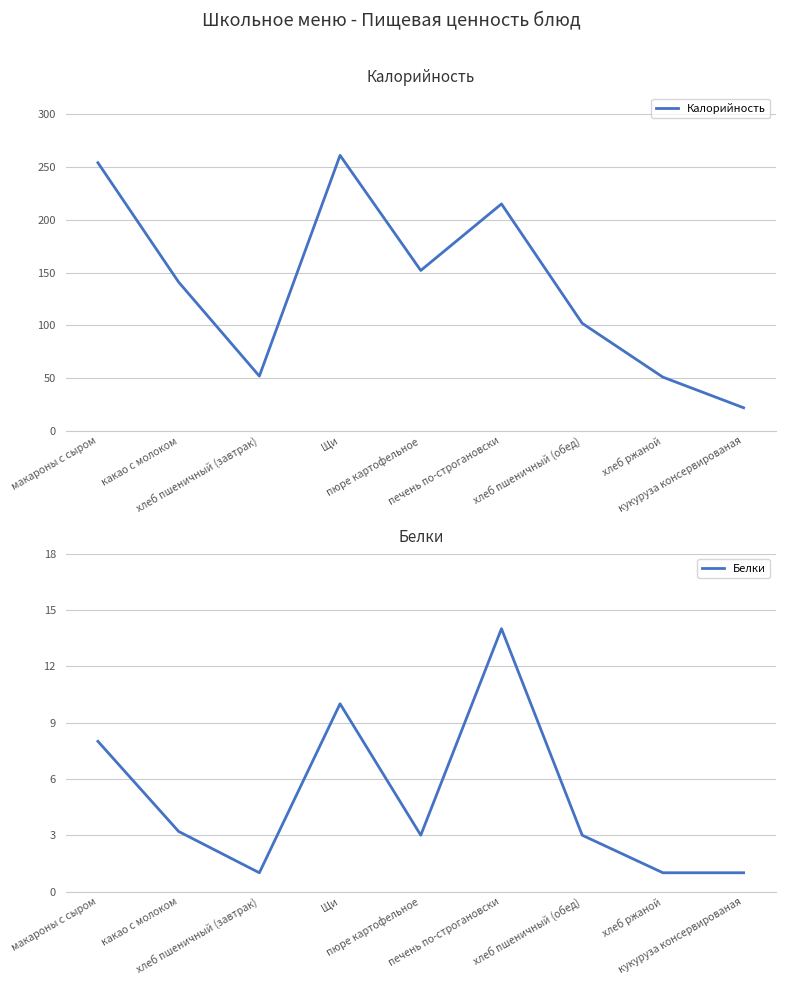

Is this an area chart (filled region under the line)?

No